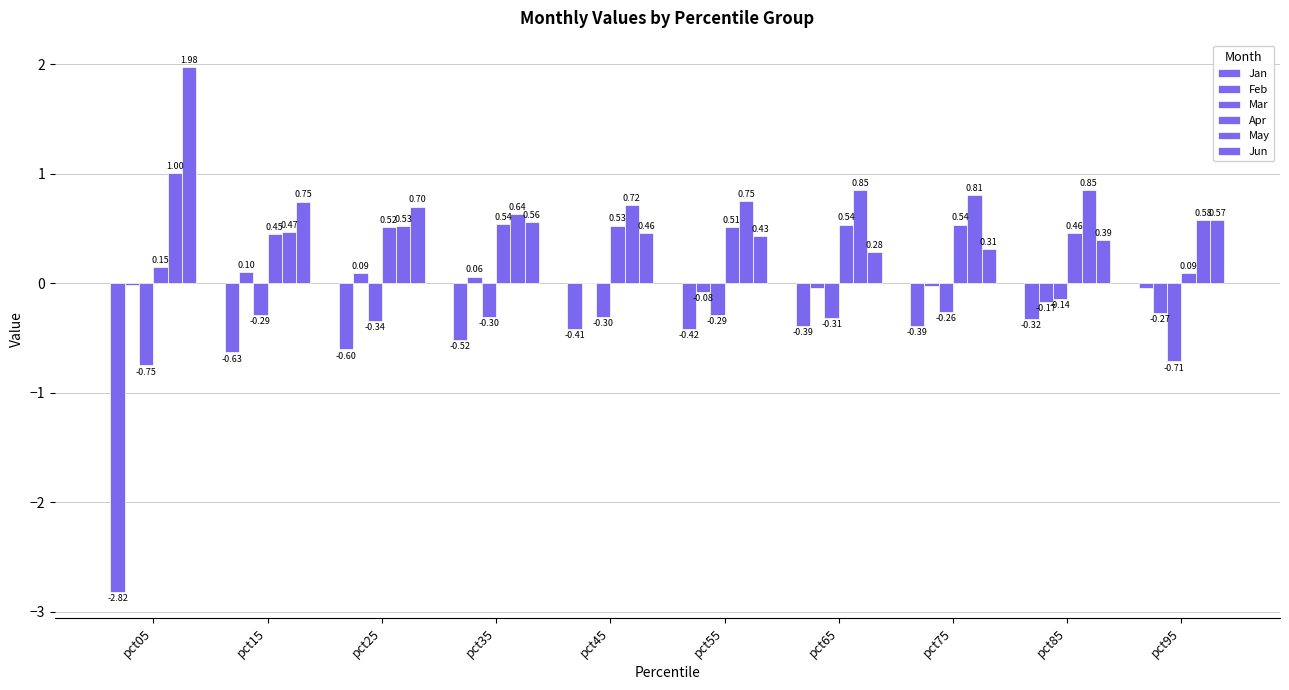

List the series in order of their peak value, highest first.

Jun, May, Apr, Feb, Jan, Mar